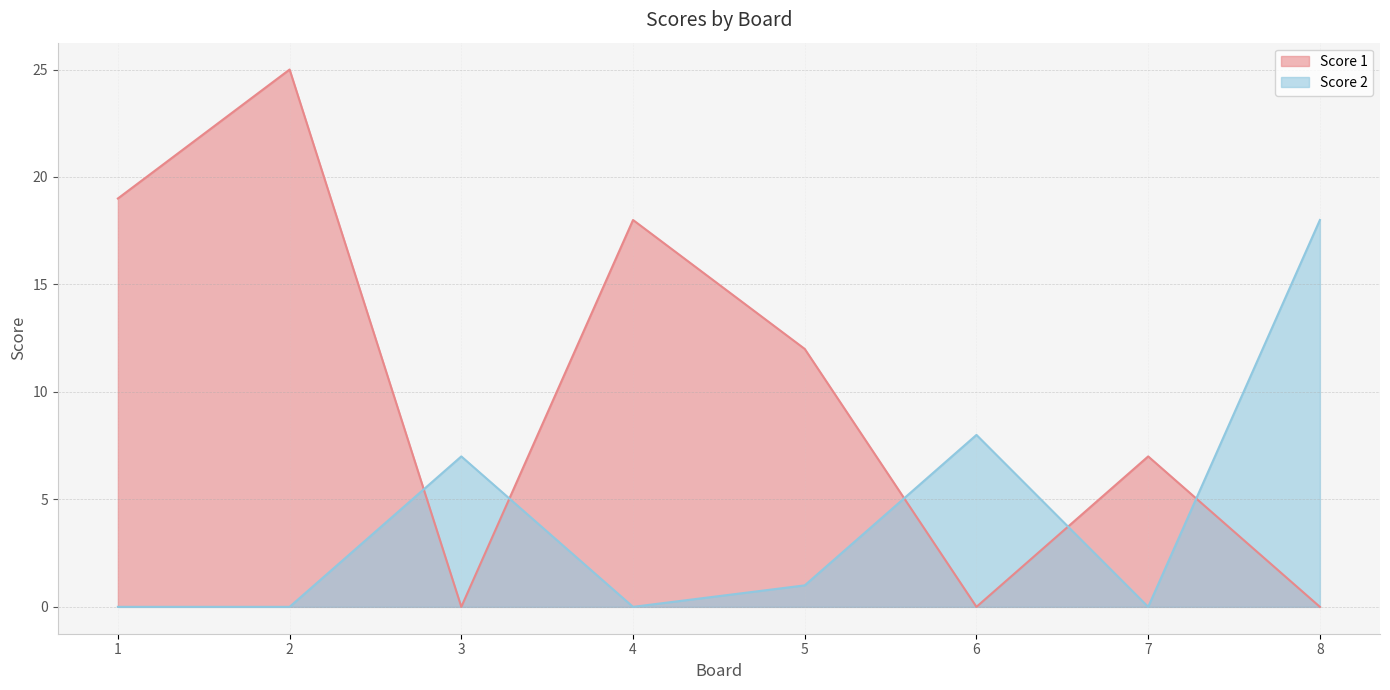

Which has a higher value, 2 or 7?

2